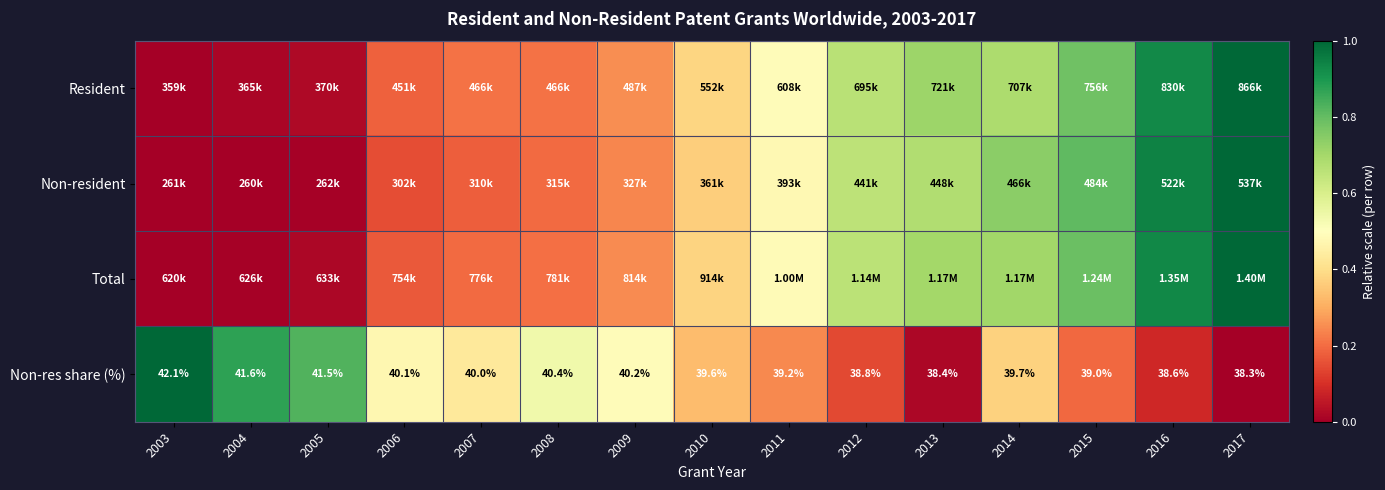

How many values in the Non-res share (%) series are below 39?

4